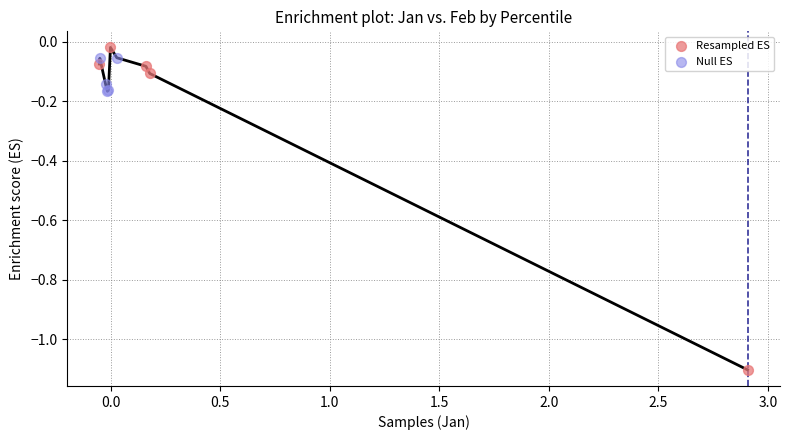

Which series contains the lowest Y value?

Resampled ES